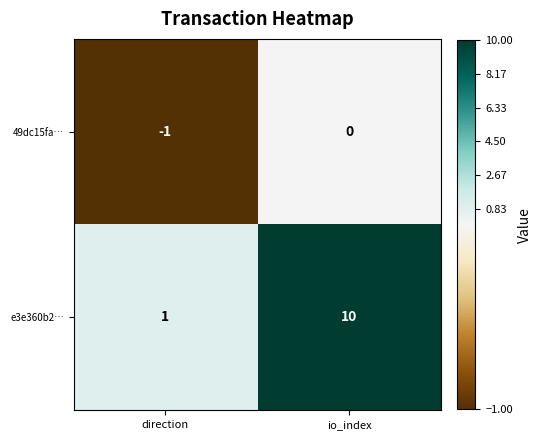

At which category does the chart reach its minimum across all series?

direction